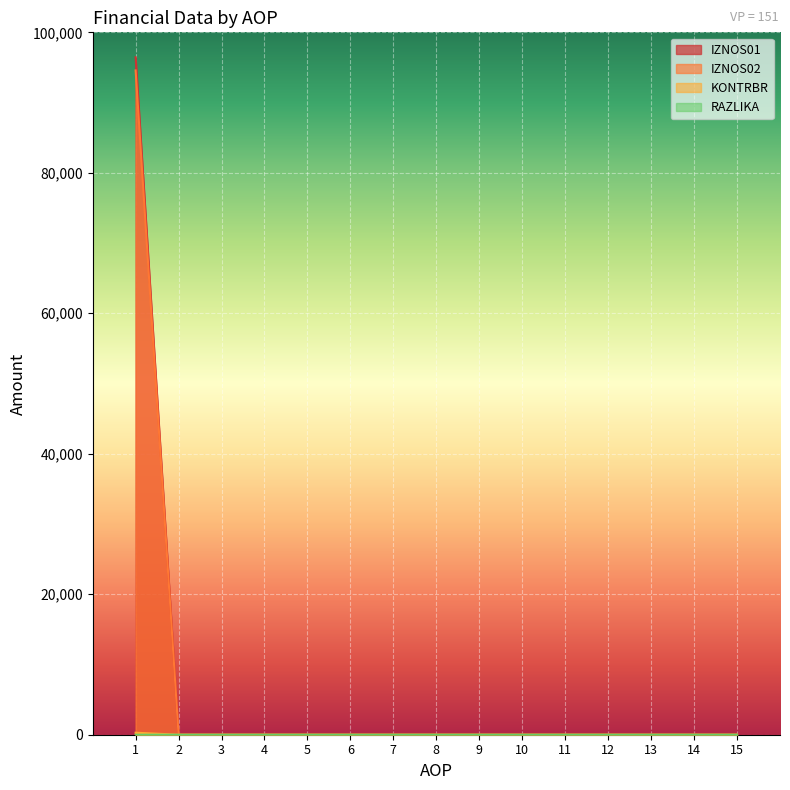

How many data points in IZNOS02 are above 0?

1